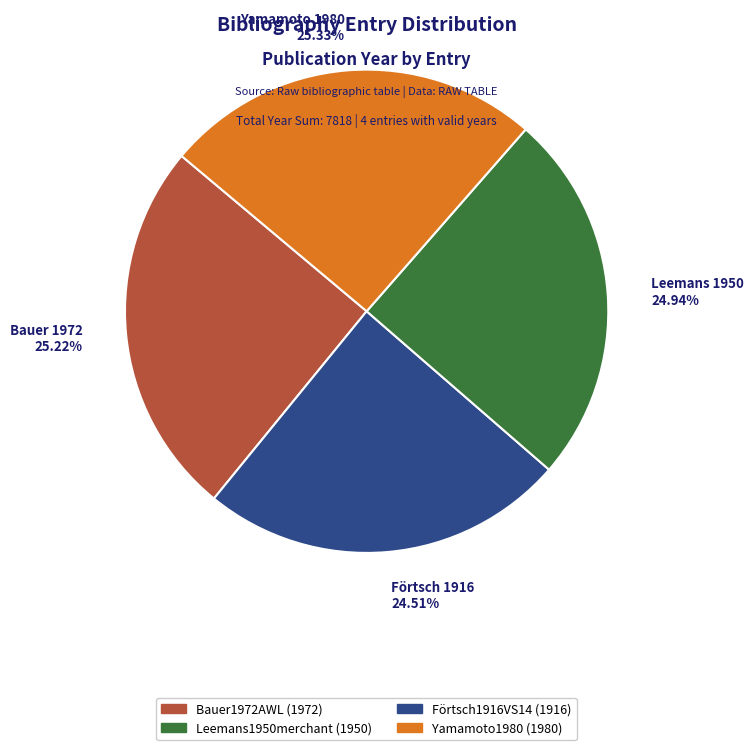

Is there a majority slice in this chart?

No